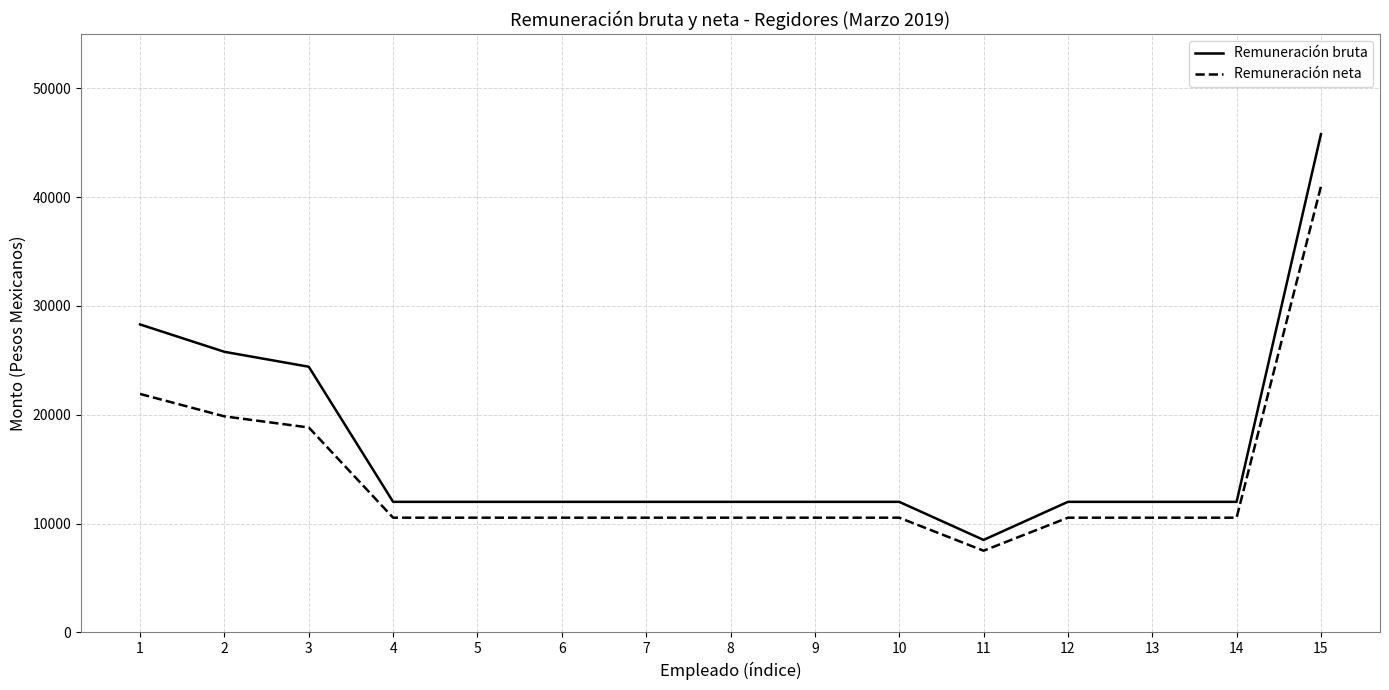

What are all the series names shown in the legend?

Remuneración bruta, Remuneración neta